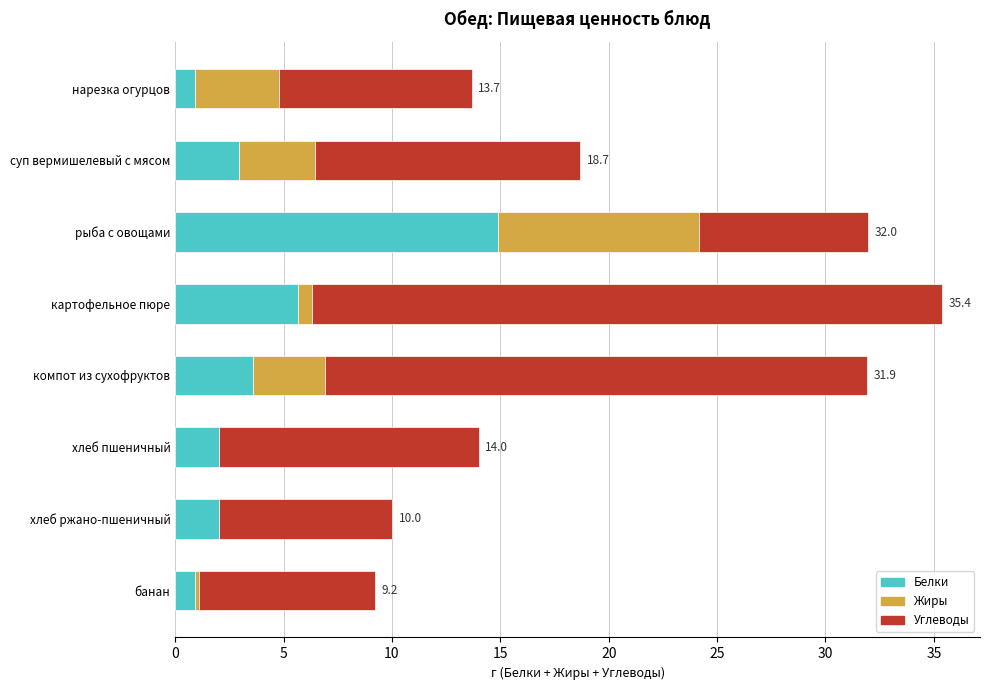

What is the sum of all Белки values?

32.9